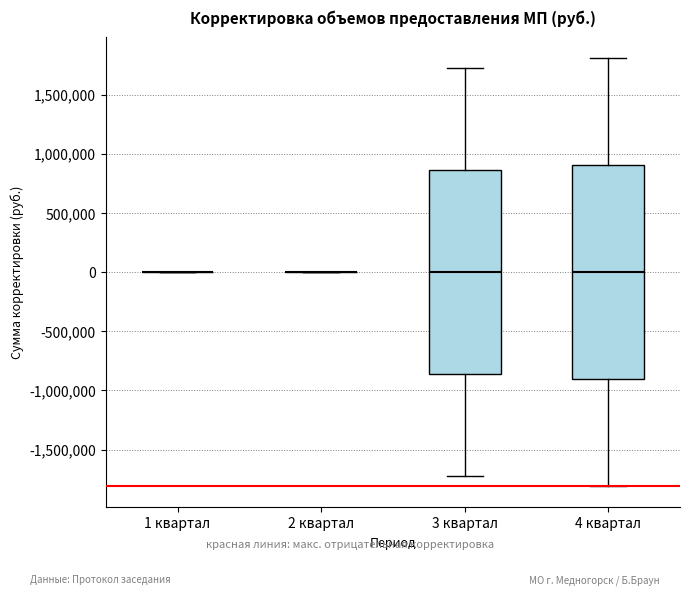

Reading left to right, transcribe this box plot: for each box, give where its median line is, the range the box spans, and where its two whiskers end, as read against the y-axis. The values are not printed on the chart, so give them approximately, as read against the axis.

1 квартал: box collapsed to a line at 0, whiskers 0 to 0
2 квартал: box collapsed to a line at 0, whiskers 0 to 0
3 квартал: median 0, box -850000 to 850000, whiskers -1750000 to 1750000
4 квартал: median 0, box -900000 to 900000, whiskers -1800000 to 1800000